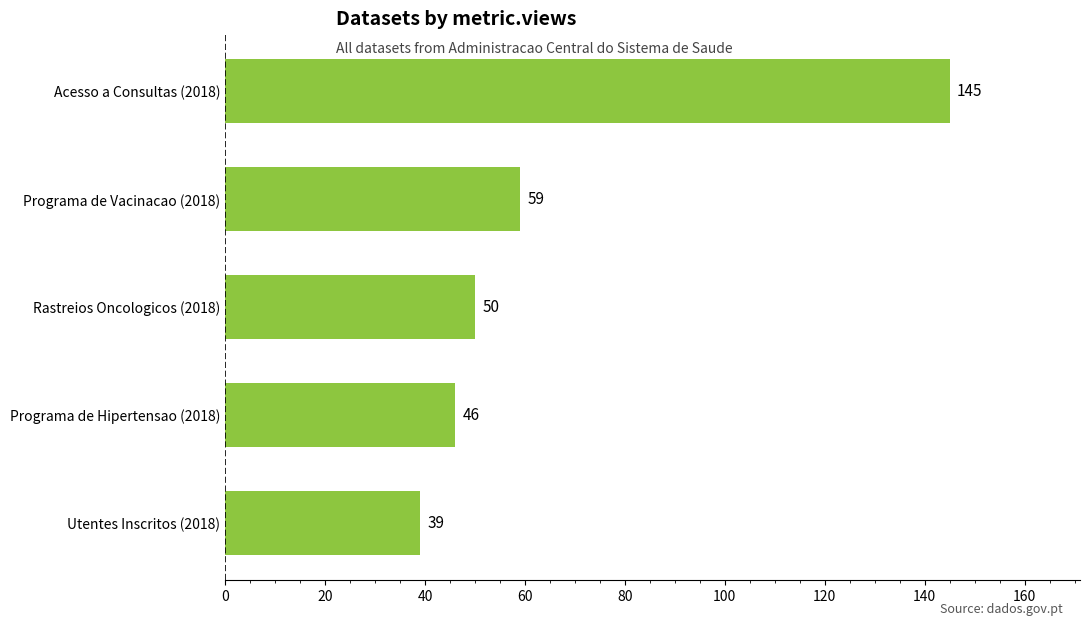

What is the minimum value shown in the chart?

39